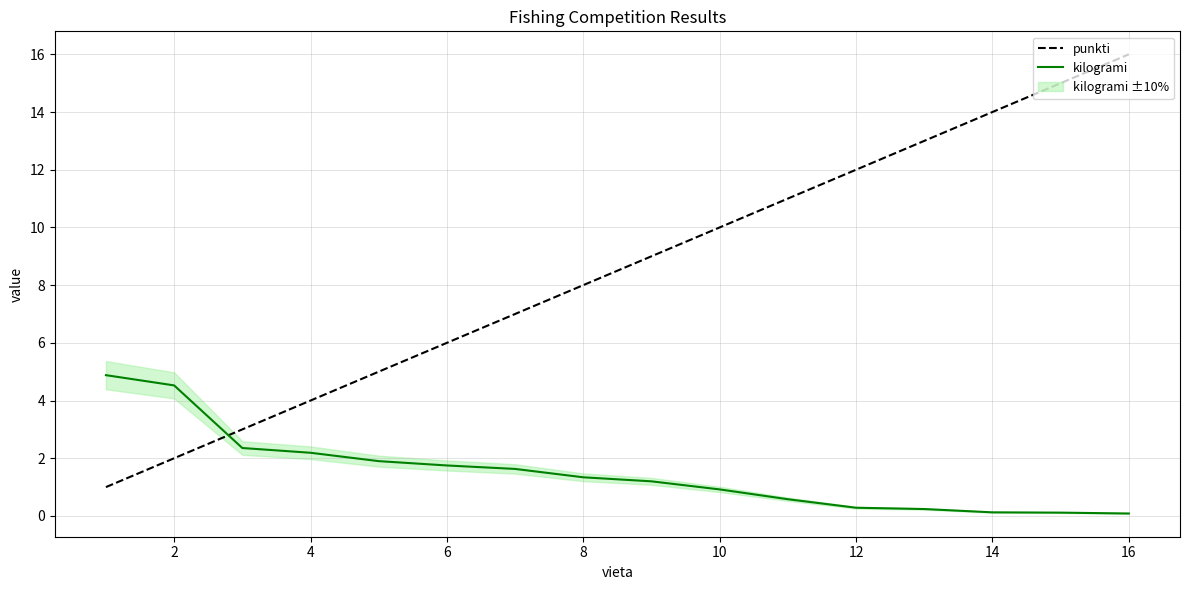

Is it true that punkti equals 6.0 at 6?

True